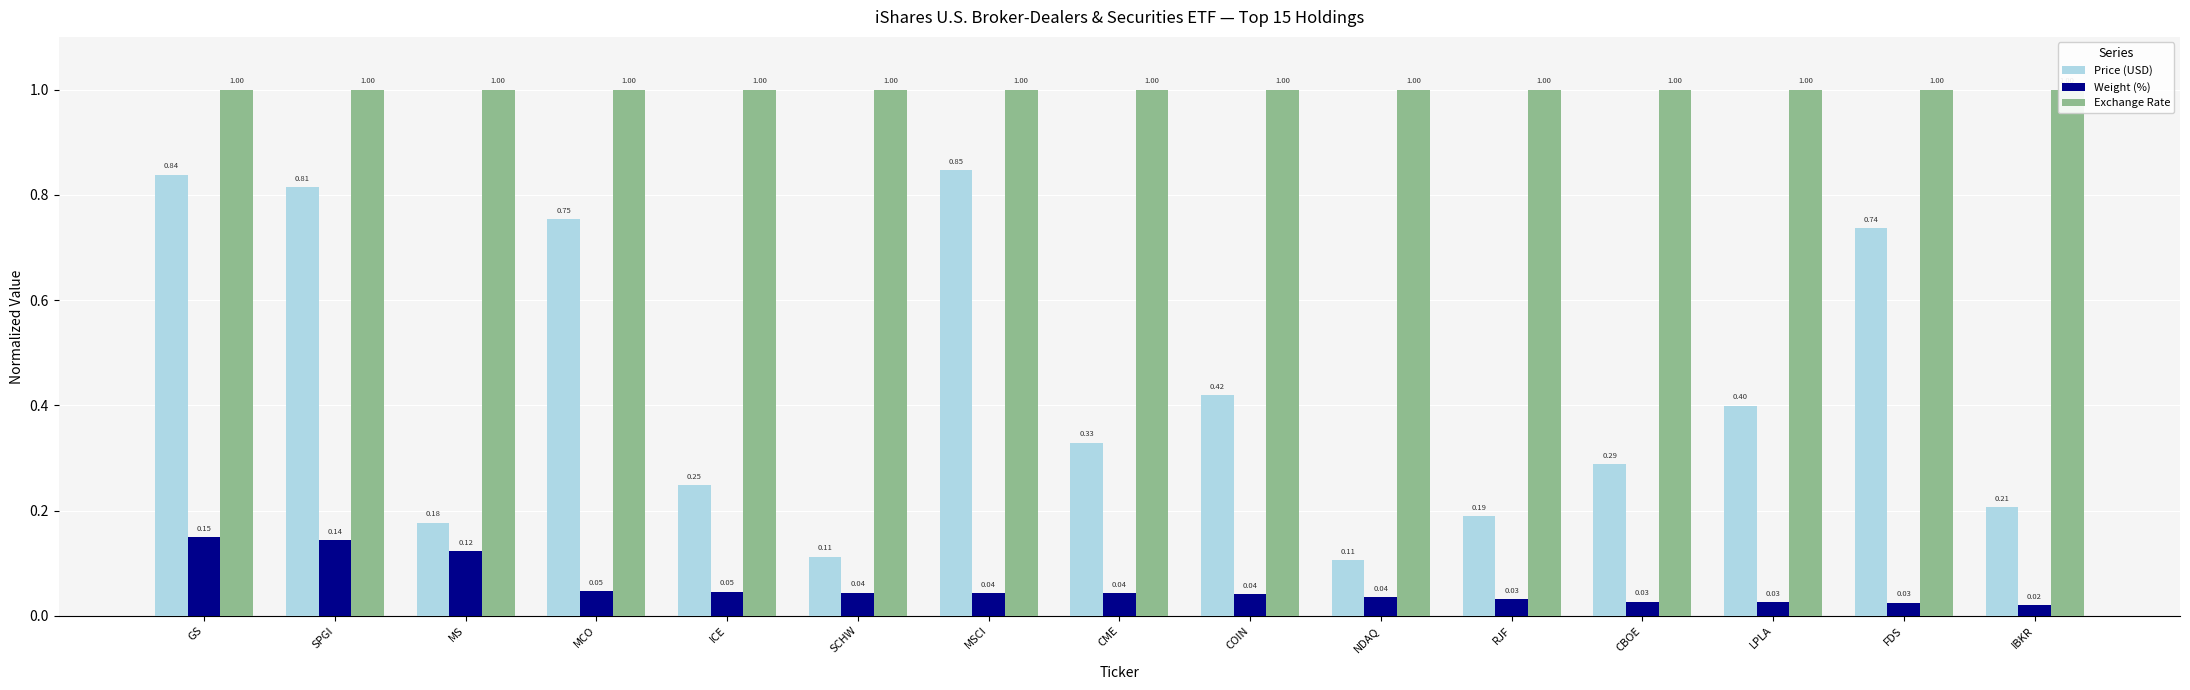

Rank the series at RJF from lowest to highest value.

Weight (%), Price (USD), Exchange Rate